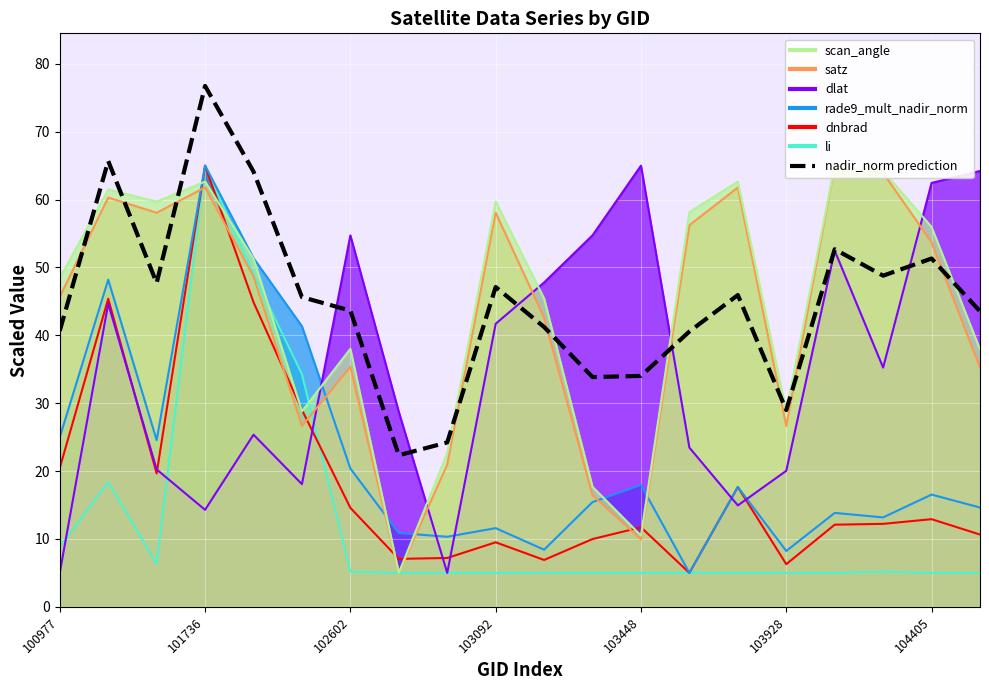

At which category does the chart reach its minimum across all series?

7